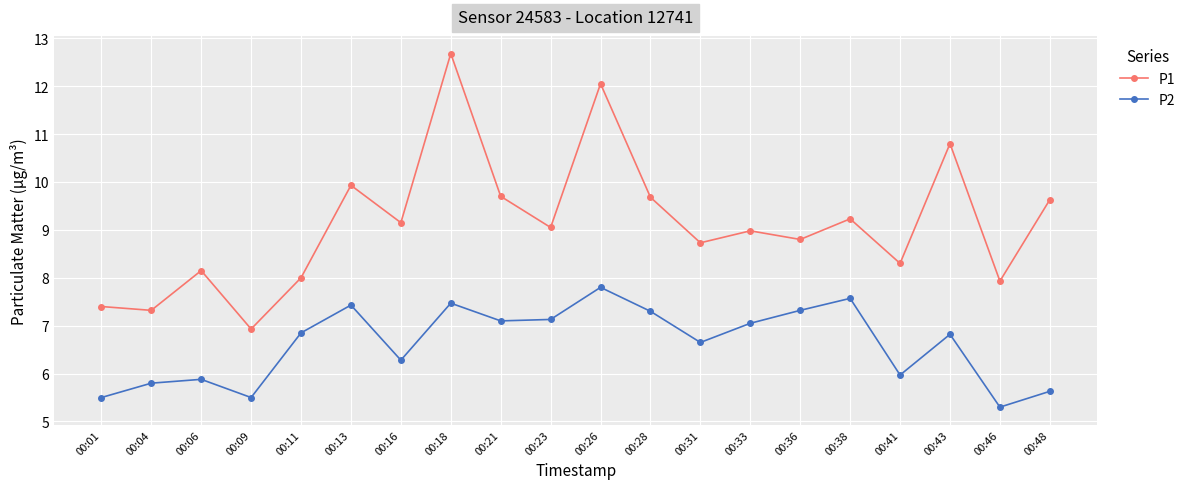

List the series in order of their peak value, highest first.

P1, P2